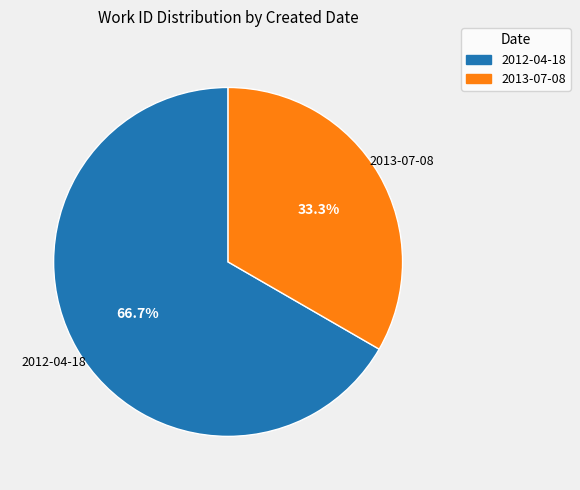

Does any single category account for the majority?

Yes